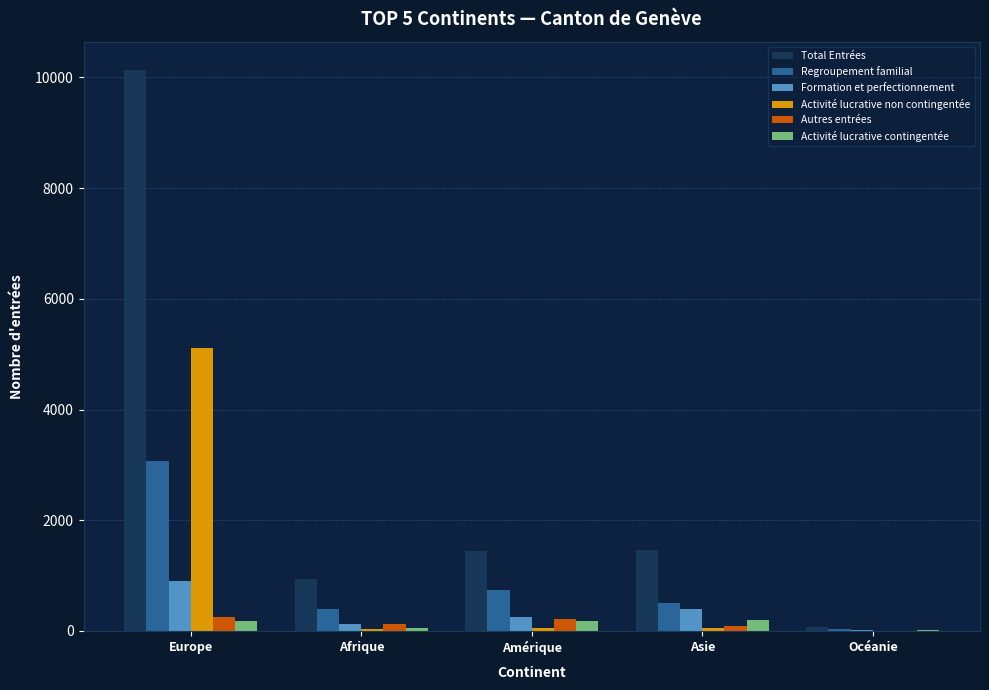

Which series has the largest range (max minus min)?

Total Entrées